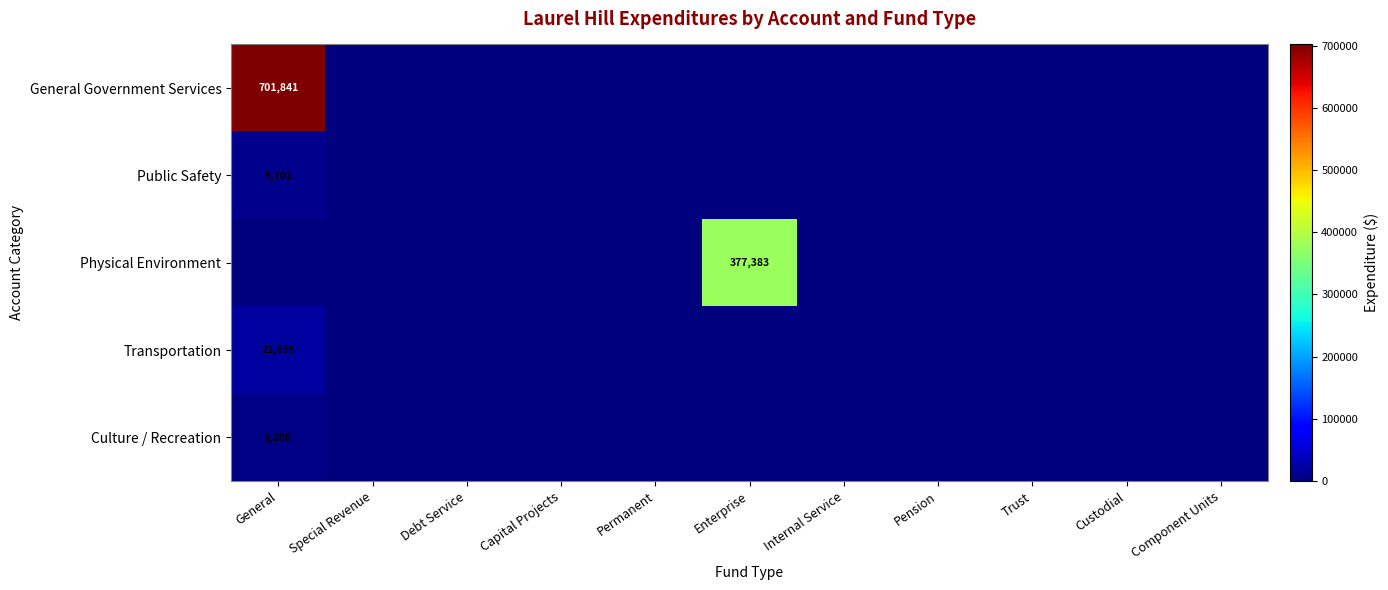

The Public Safety series shows 15972 at General. True or false?

False